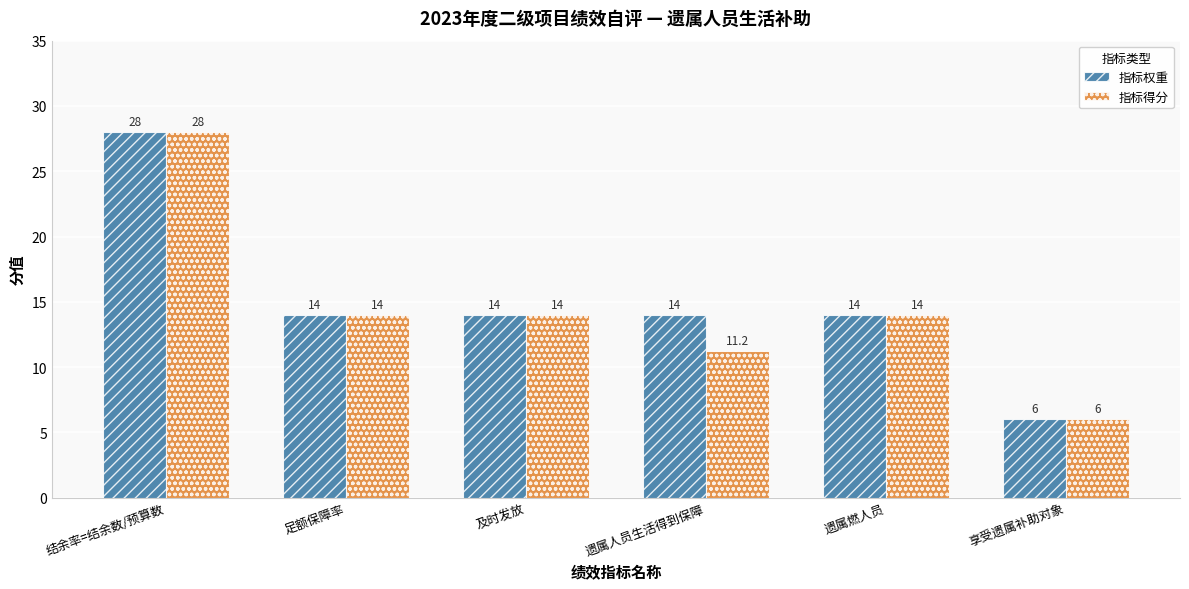

How many categories are shown in the chart?

6